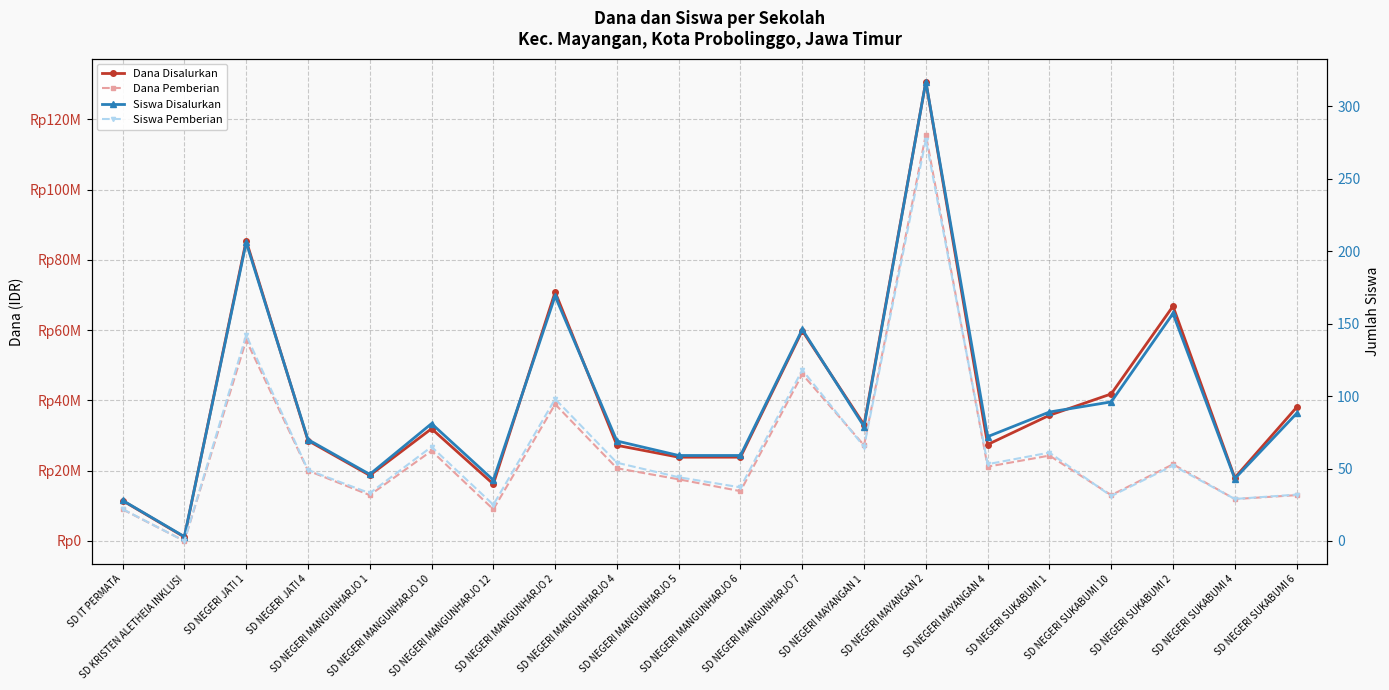

At which category is the sum across all series the highest?

SD NEGERI MAYANGAN 2